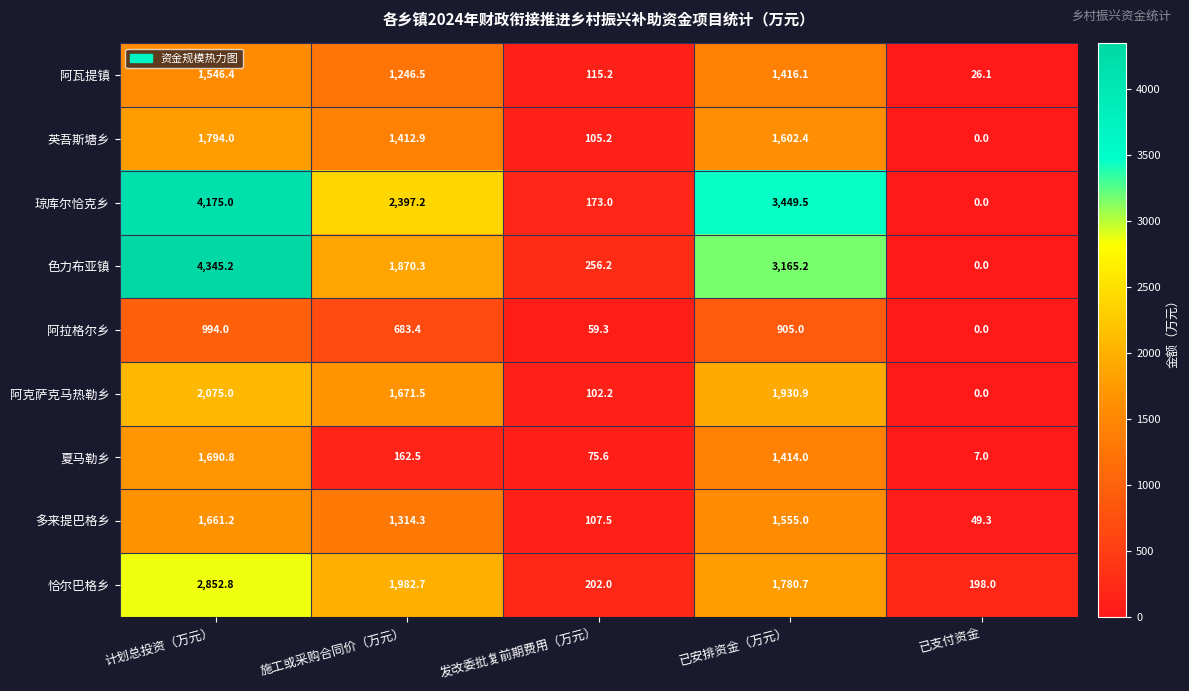

At which category is the sum across all series the highest?

计划总投资（万元）